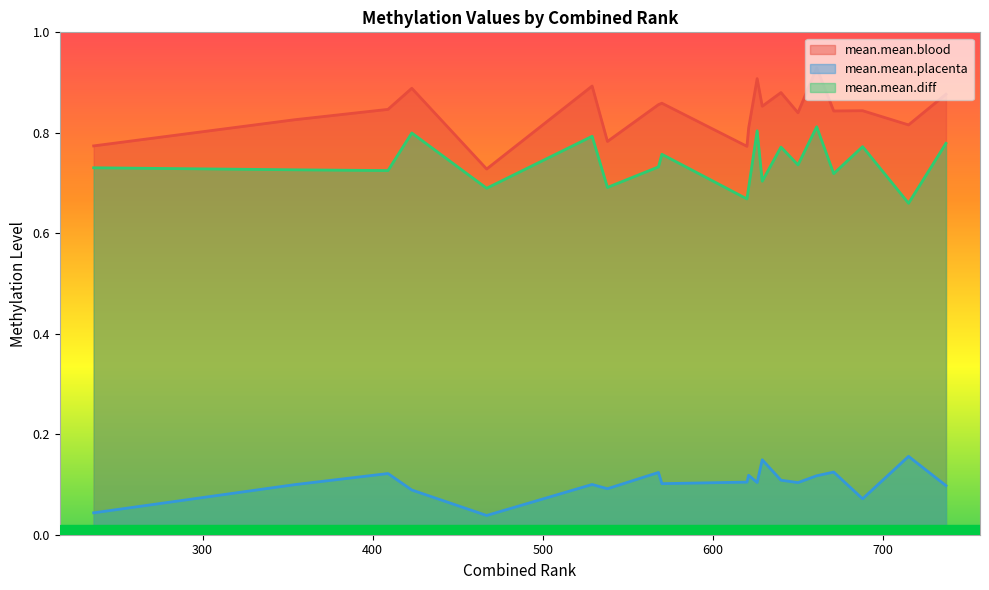

What is the sum of the mean.mean.placenta values at 423 and 629?

0.2